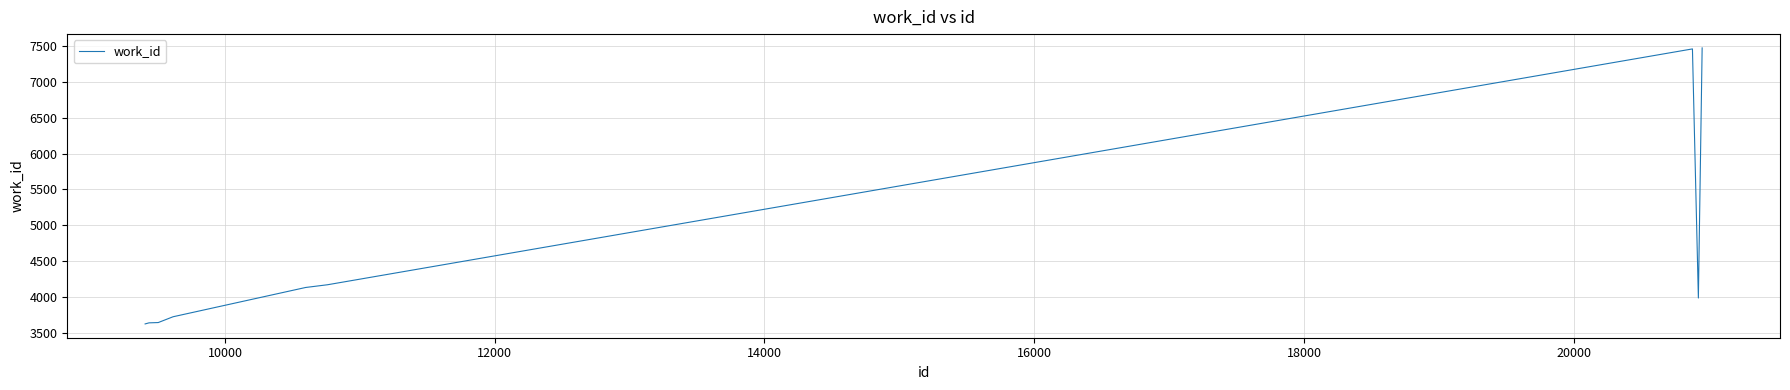

What is the smallest value displayed?

3621